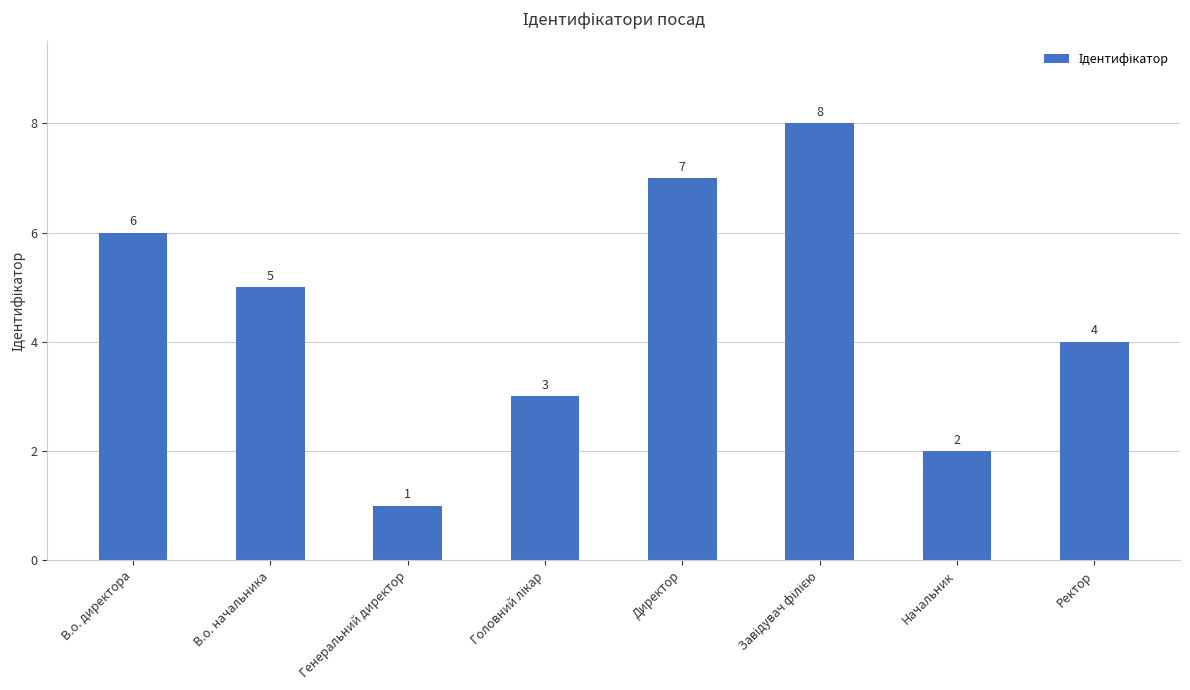

How many values are below 5?

4